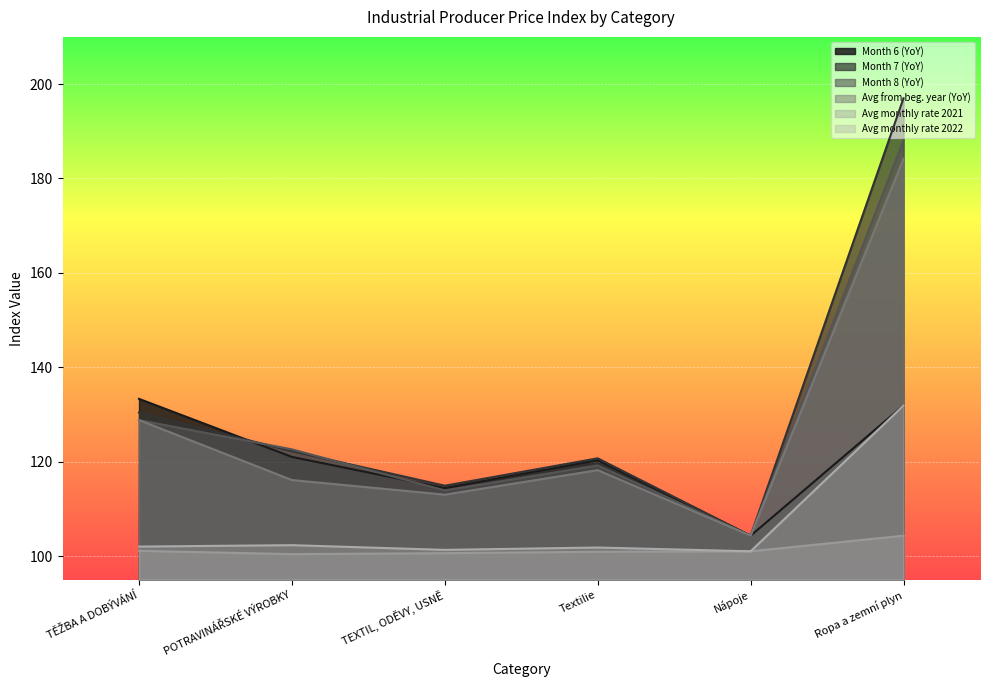

How many values in the Avg monthly rate 2021 series are below 101?

3